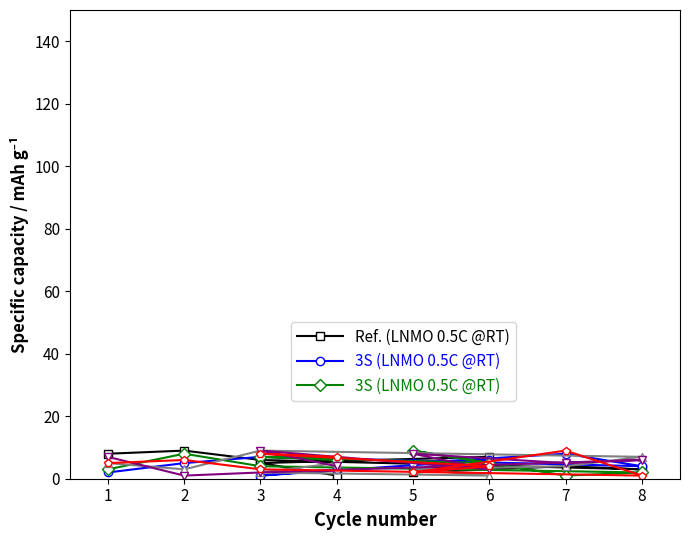

Does the chart have visible grid lines?

No